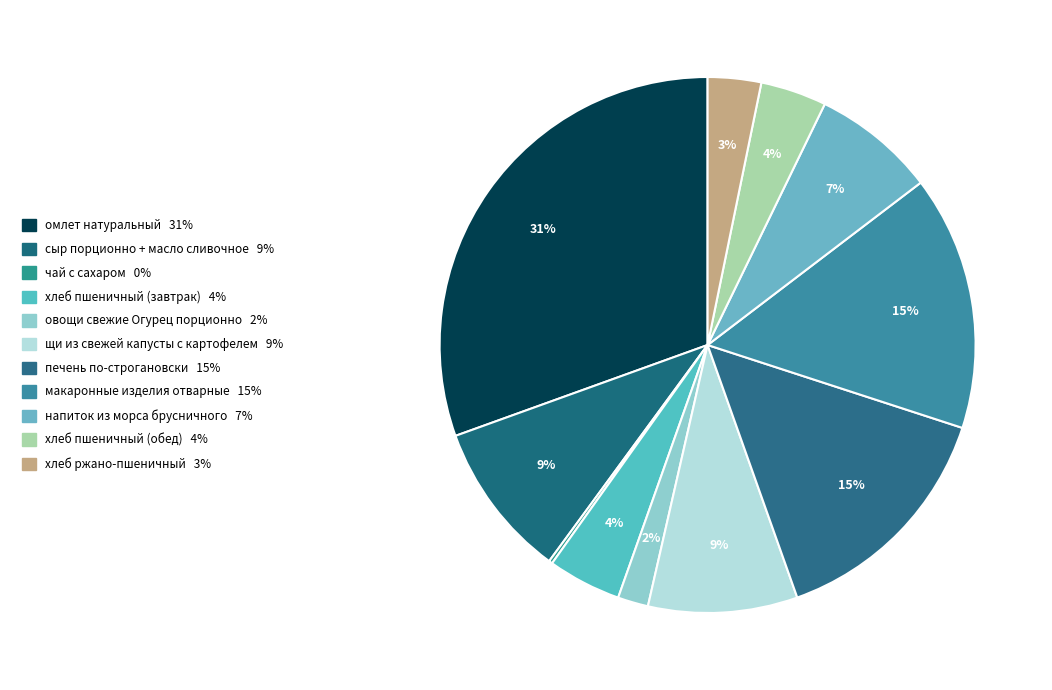

What is the change in value from макаронные изделия отварные to напиток из морса брусничного?

-103.5